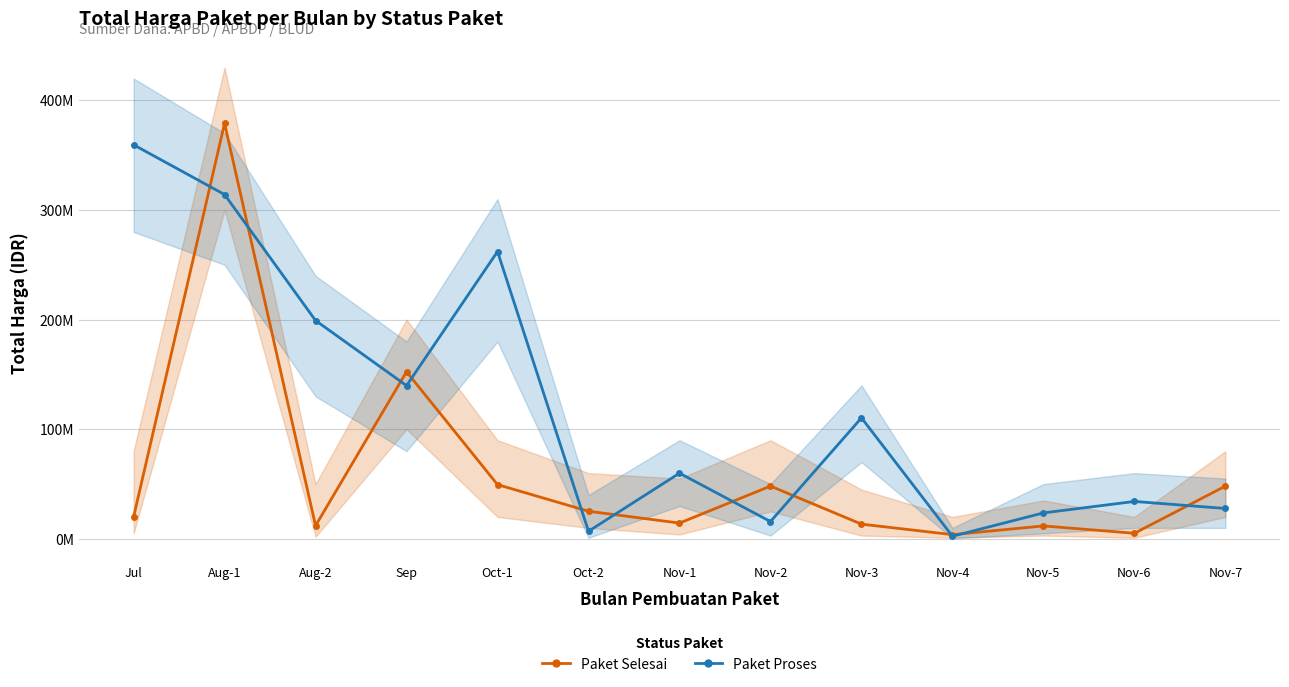

True or false: Paket Selesai has more than 1 points higher than both neighbors.

True